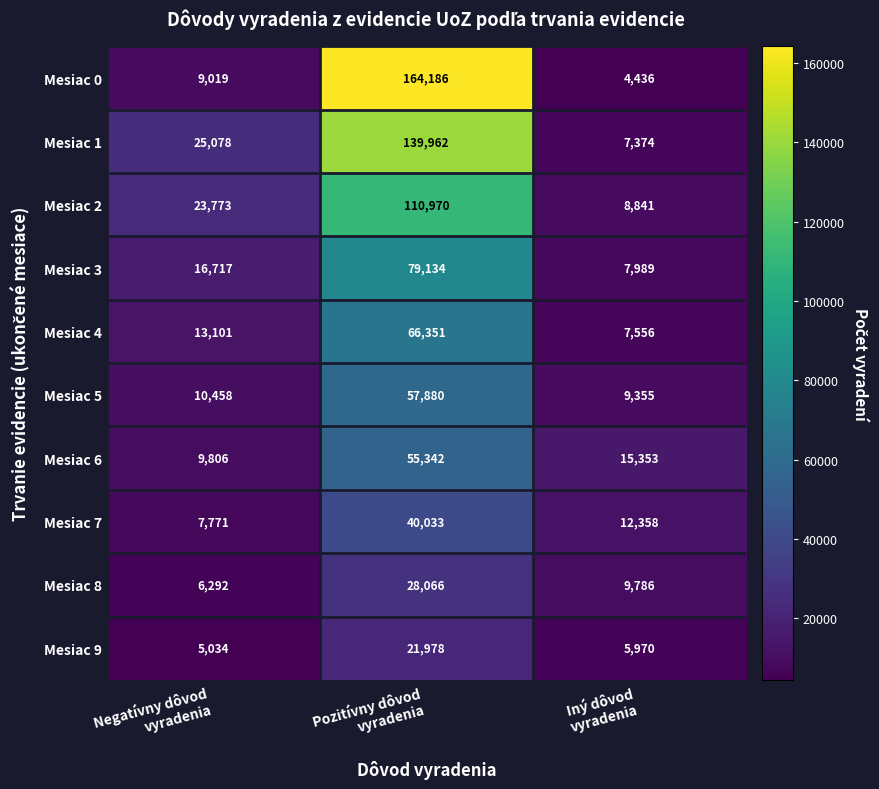

What is the highest value of the Mesiac 1 series?

139962